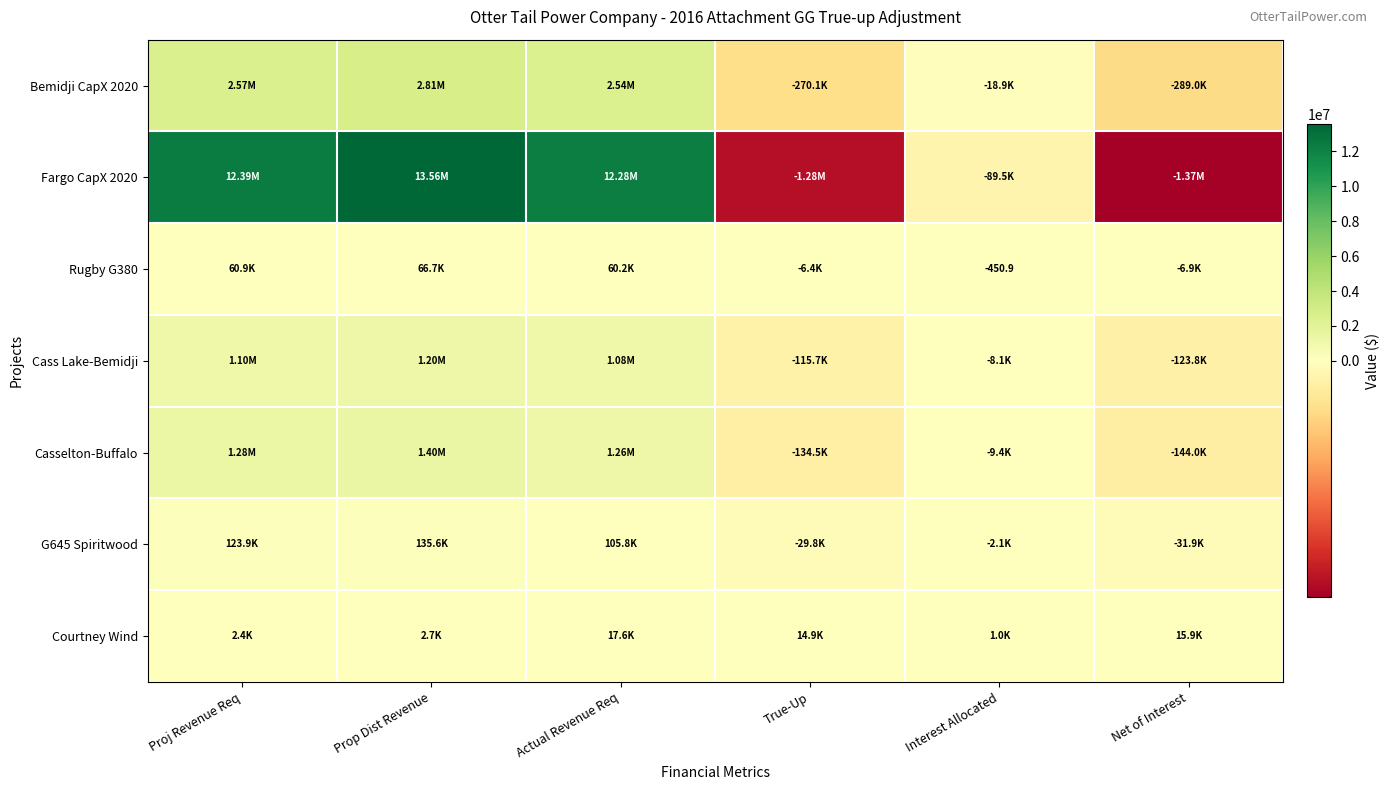

The value of Courtney Wind at Prop Dist Revenue is 4127.8. True or false?

False